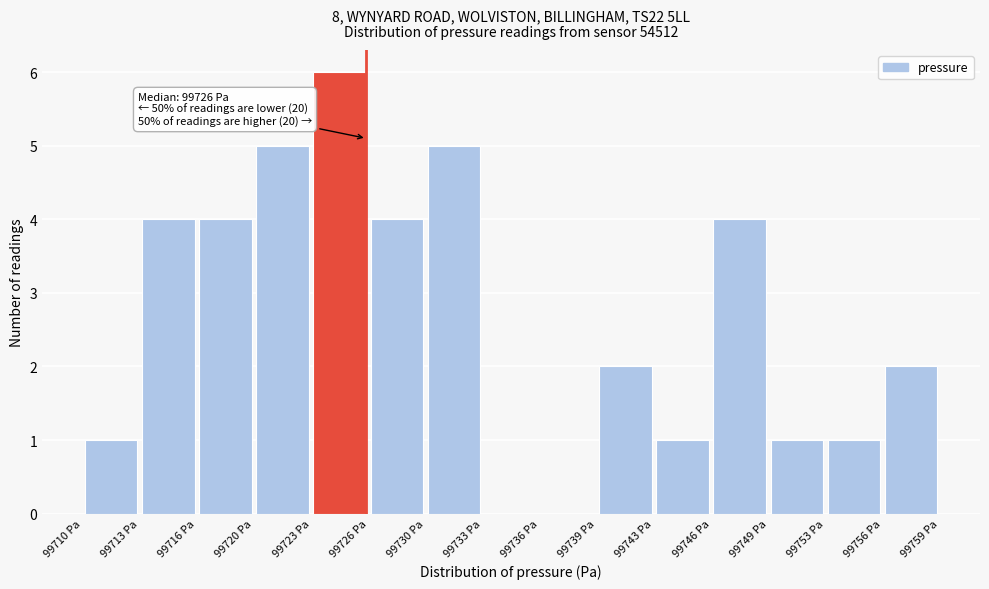

Over which range of the x-axis is the bar tallest?

99723.0 to 99726.0